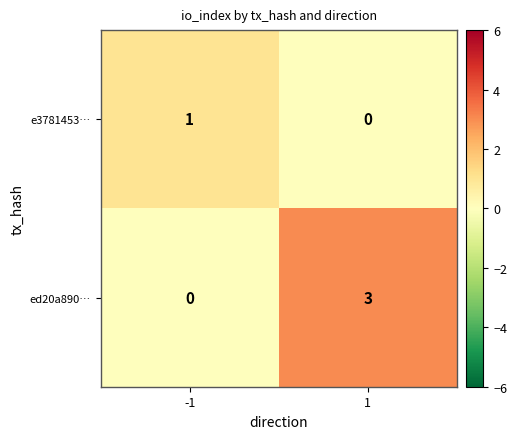

What is the sum of all ed20a890… values?

3